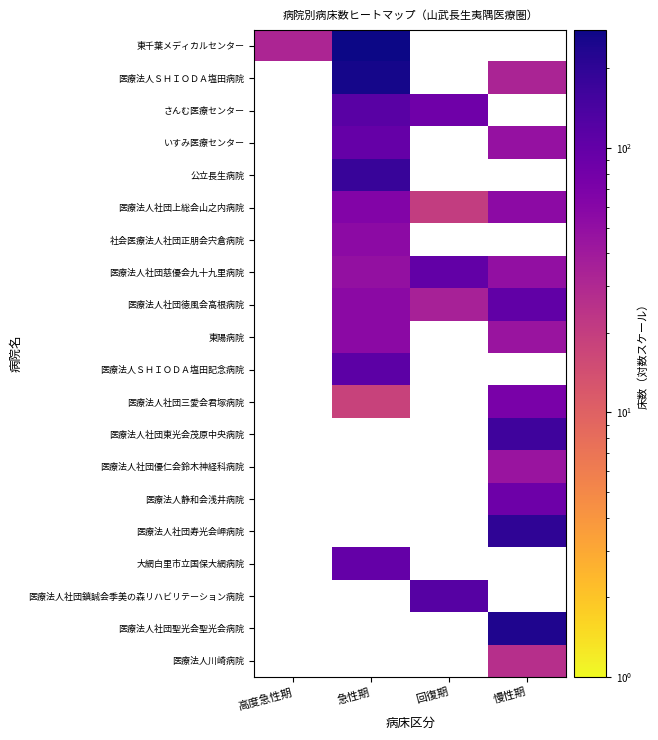

Which series has the widest spread of values?

東千葉メディカルセンター